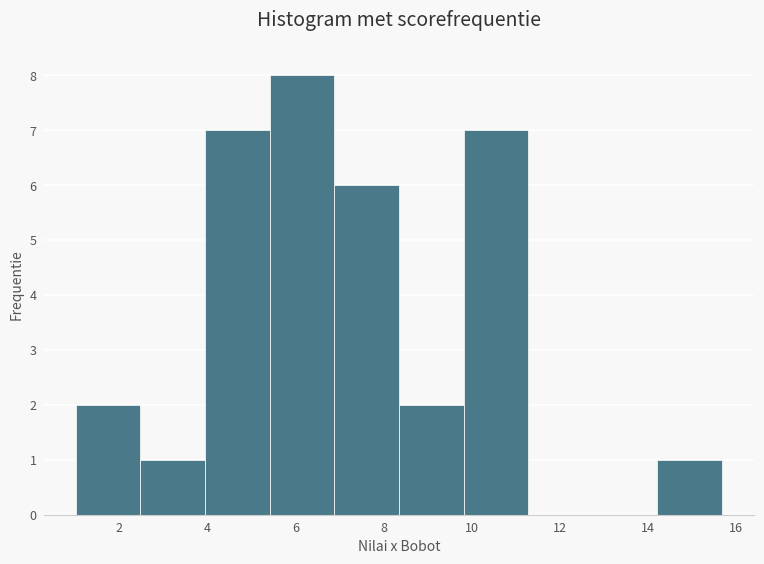

Reading left to right, transcribe this chart: for each bar, give the range it covers on the x-axis and its height. Neither the bar edges nor the heights are printed on the chart, so give them approximately, as read against the axes.

1.0 to 2.4: 2
2.4 to 4.0: 1
4.0 to 5.4: 7
5.4 to 6.8: 8
6.8 to 8.4: 6
8.4 to 9.8: 2
9.8 to 11.2: 7
11.2 to 12.8: 0
12.8 to 14.2: 0
14.2 to 15.6: 1